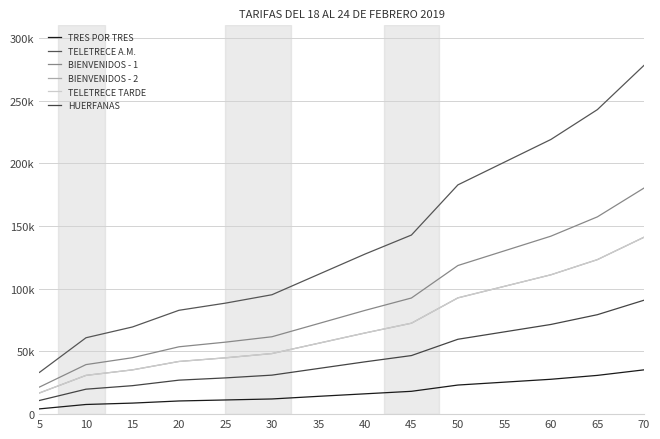

Does the chart display data point markers on the line(s)?

No